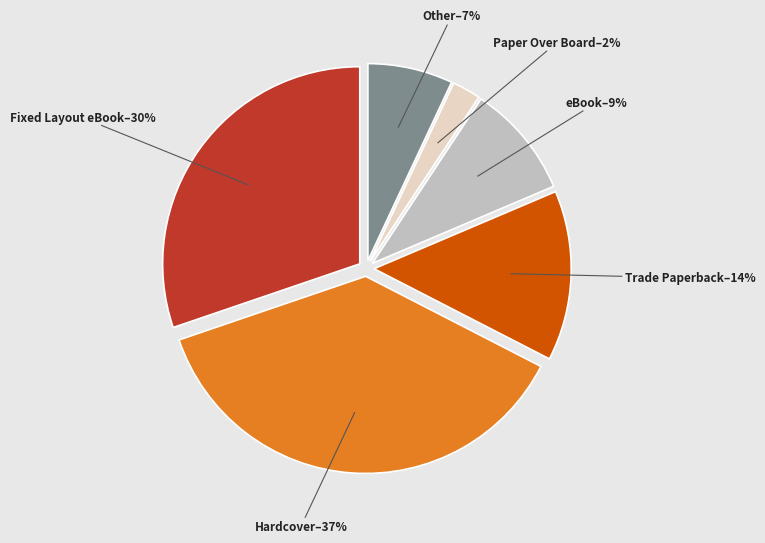

What percentage is the eBook slice, to the nearest percent?

9%